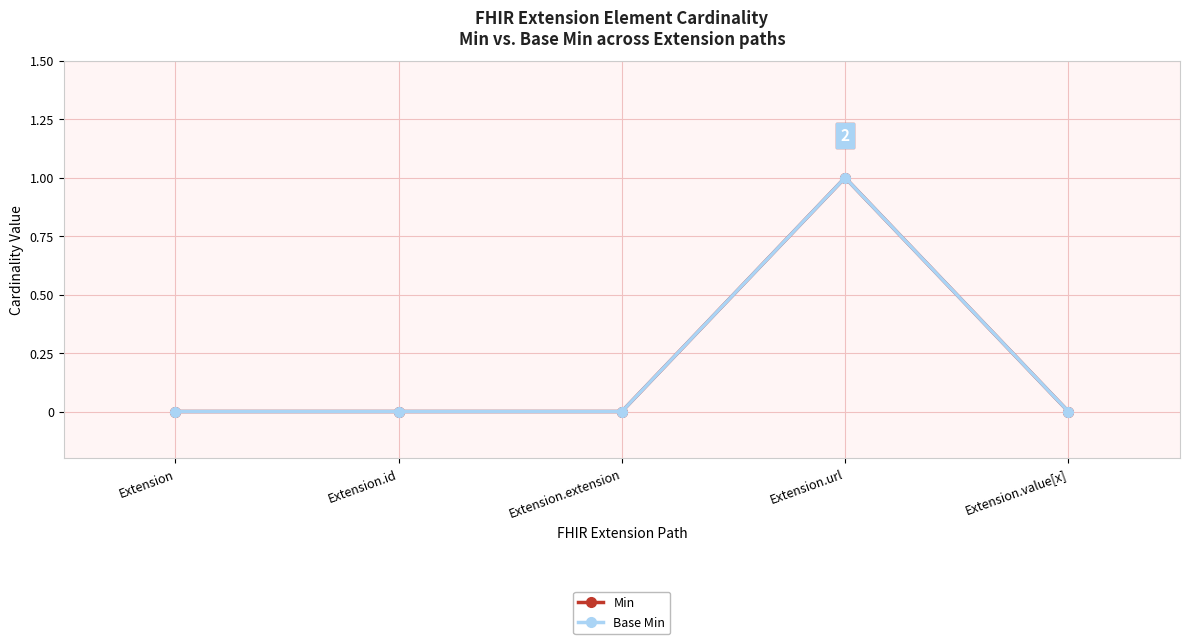

Is this an area chart (filled region under the line)?

No